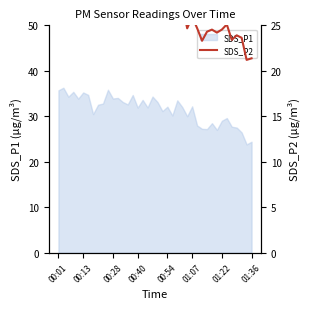

Is it true that SDS_P1 equals 35.7 at 00:01?

True